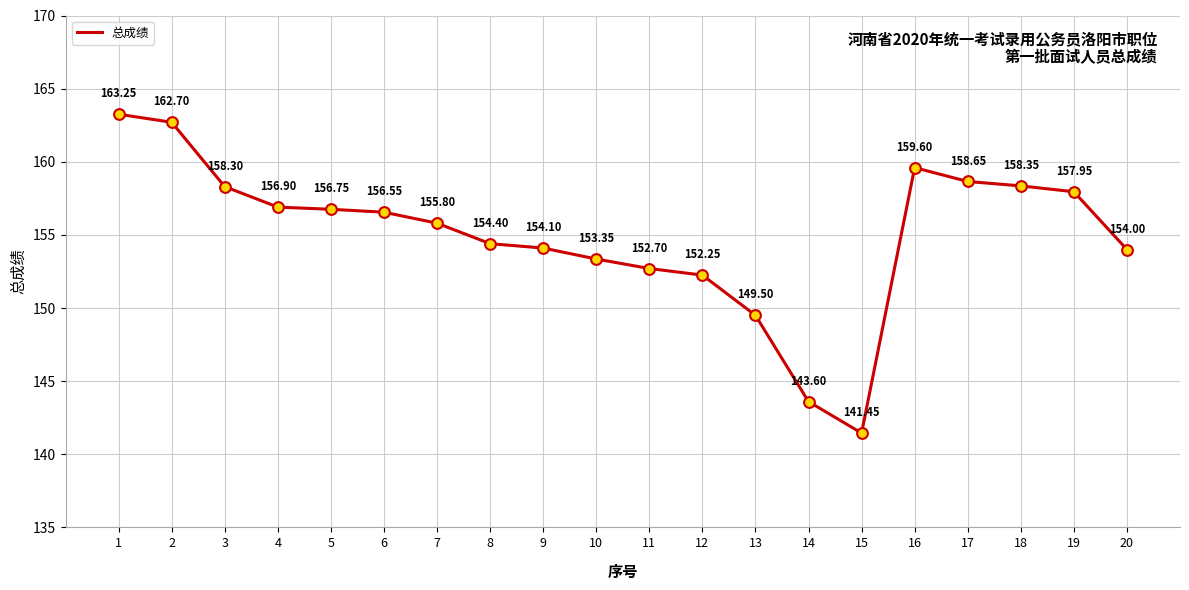

What is the change in value from 10 to 19?

+4.6